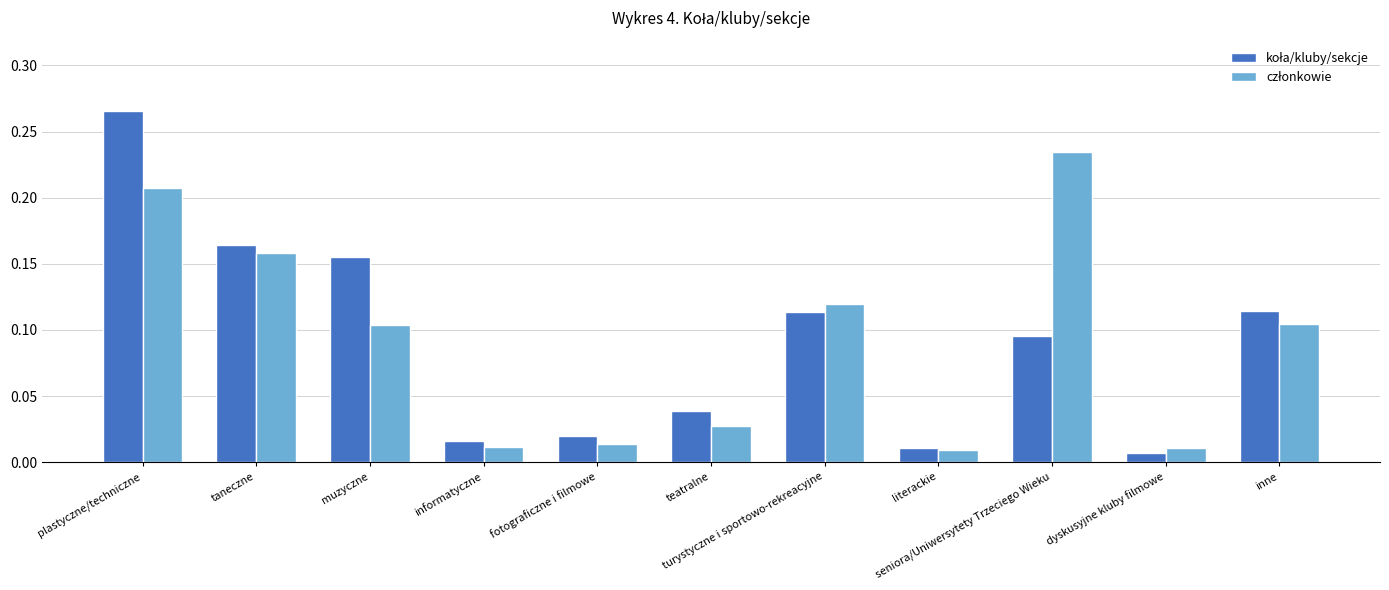

How many groups of bars are there?

11